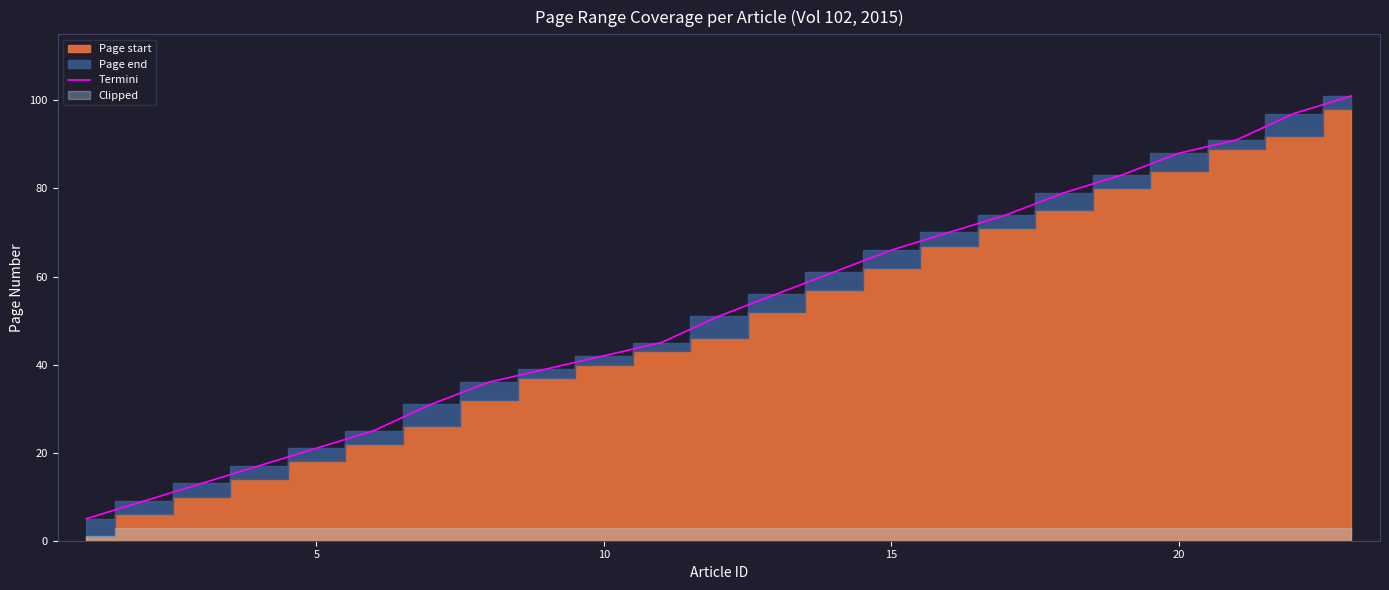

What is the difference between the second highest and minimum values?

92